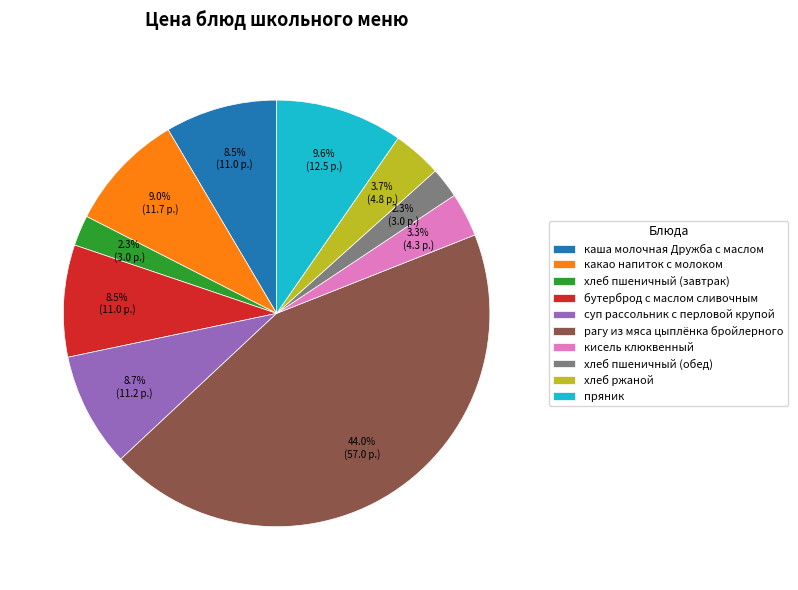

Is it true that суп рассольник с перловой крупой is 1% of the pie?

False